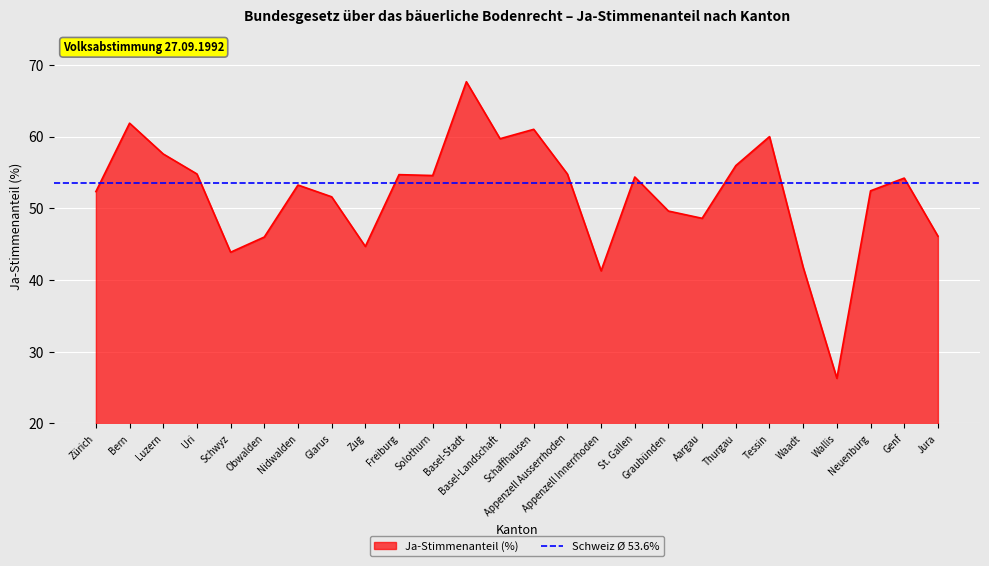

What is the greatest value displayed?

67.6